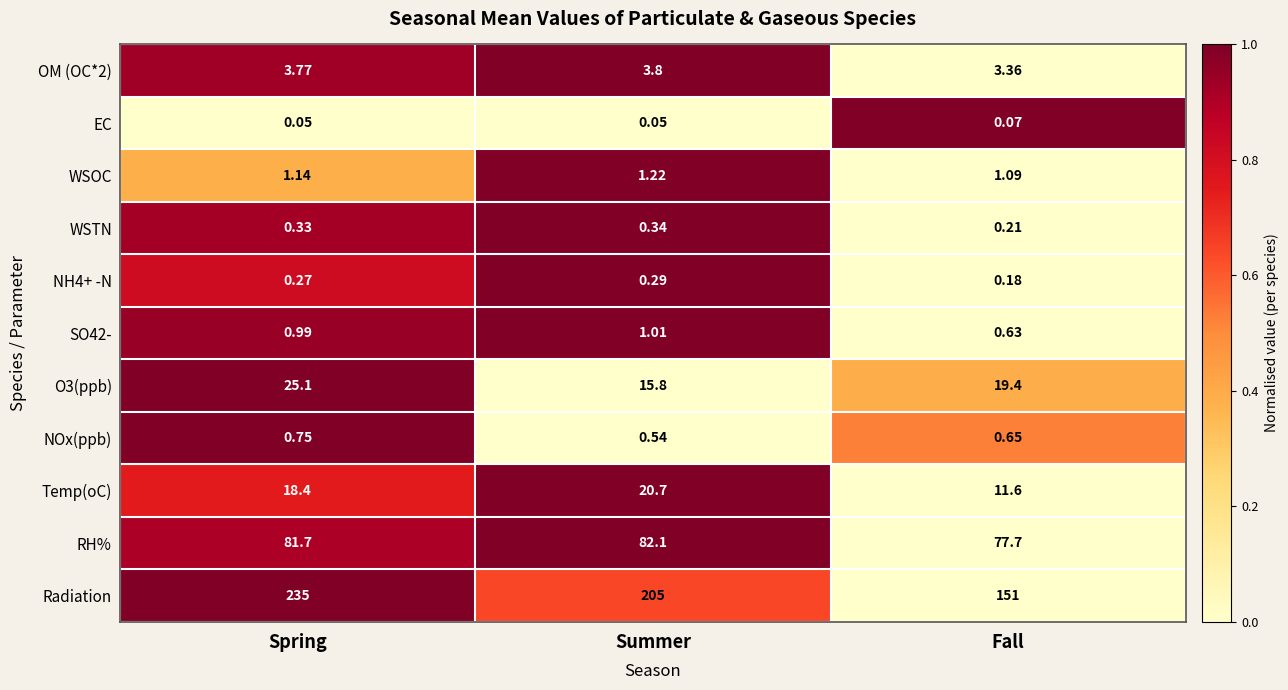

How many series are shown in this chart?

11